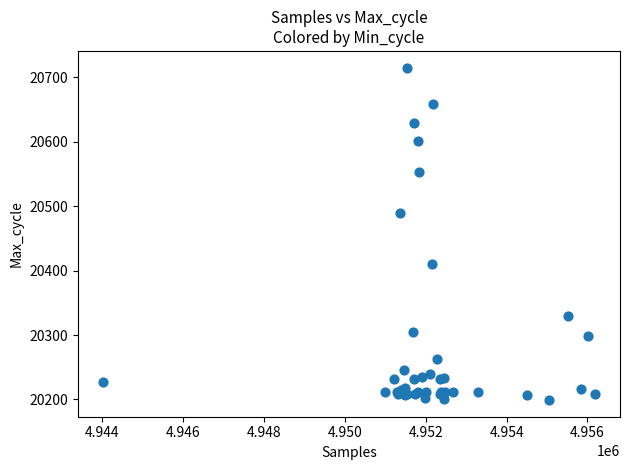

What Y value in the scatter plot is closest to 20457?

20489